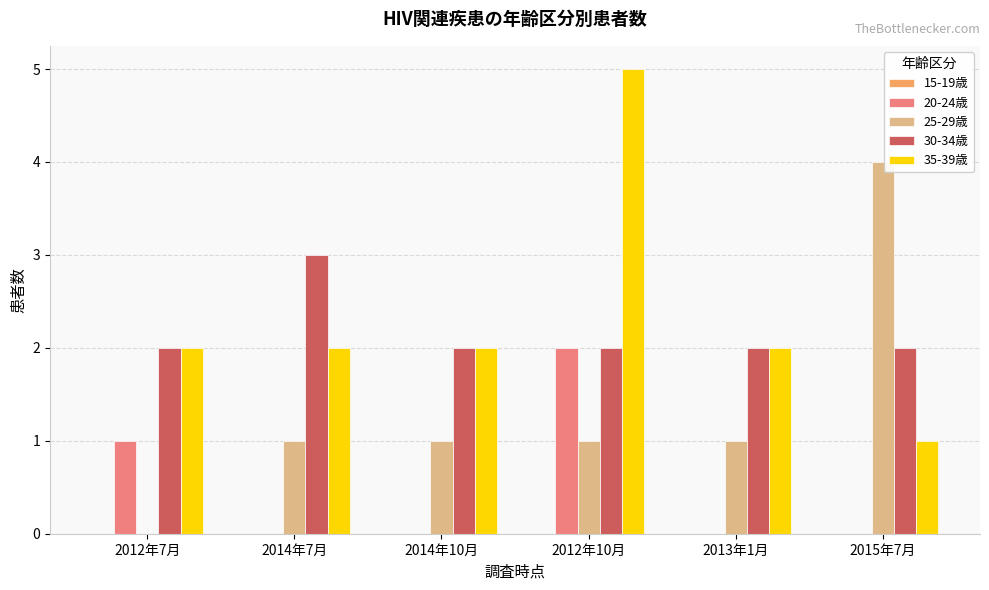

Between 2014年7月 and 2012年10月, which series saw the biggest shift?

35-39歳